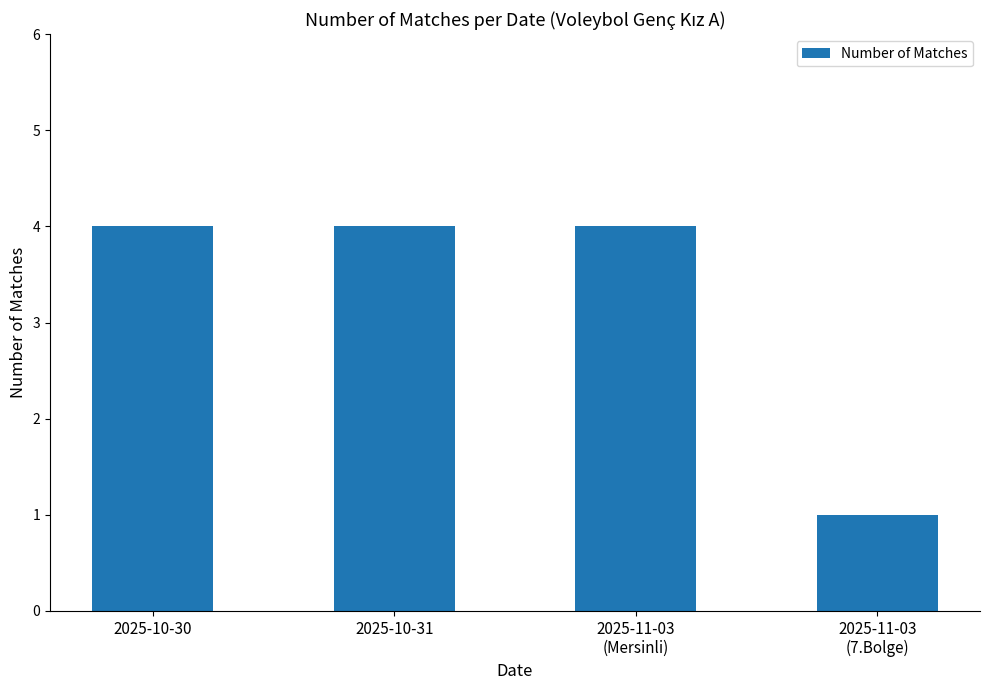

Which category has the lowest value across all series?

2025-11-03
(7.Bolge)